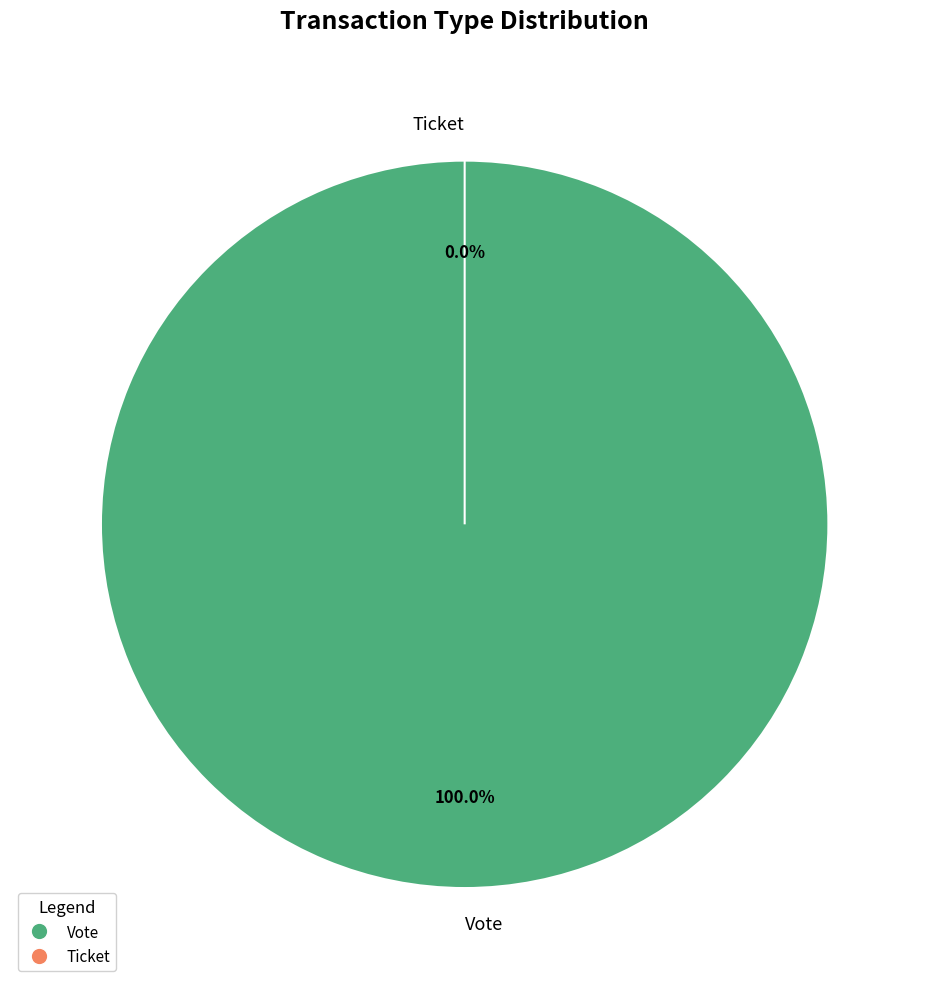

To the nearest percent, what is the difference between the largest and smallest slice percentages?

100%